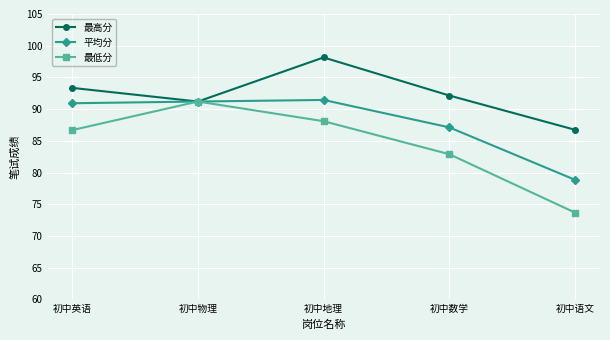

What is the difference between the 最低分 values at 初中数学 and 初中物理?

8.3